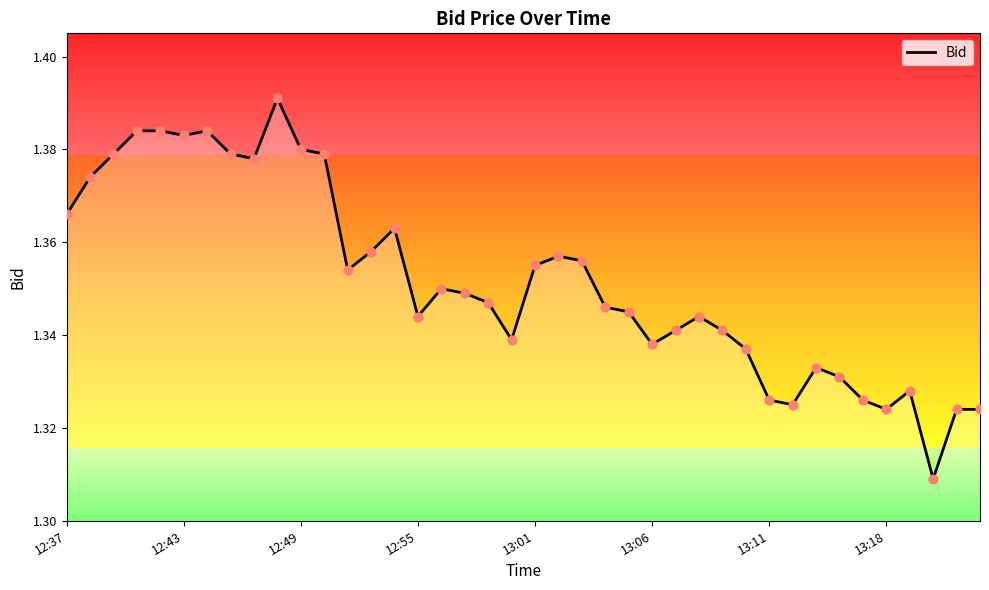

Does the chart have visible grid lines?

No